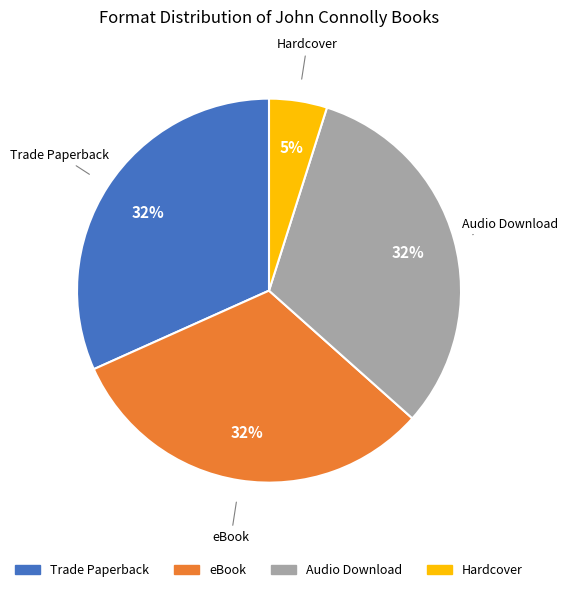

How many segments does this pie chart have?

4